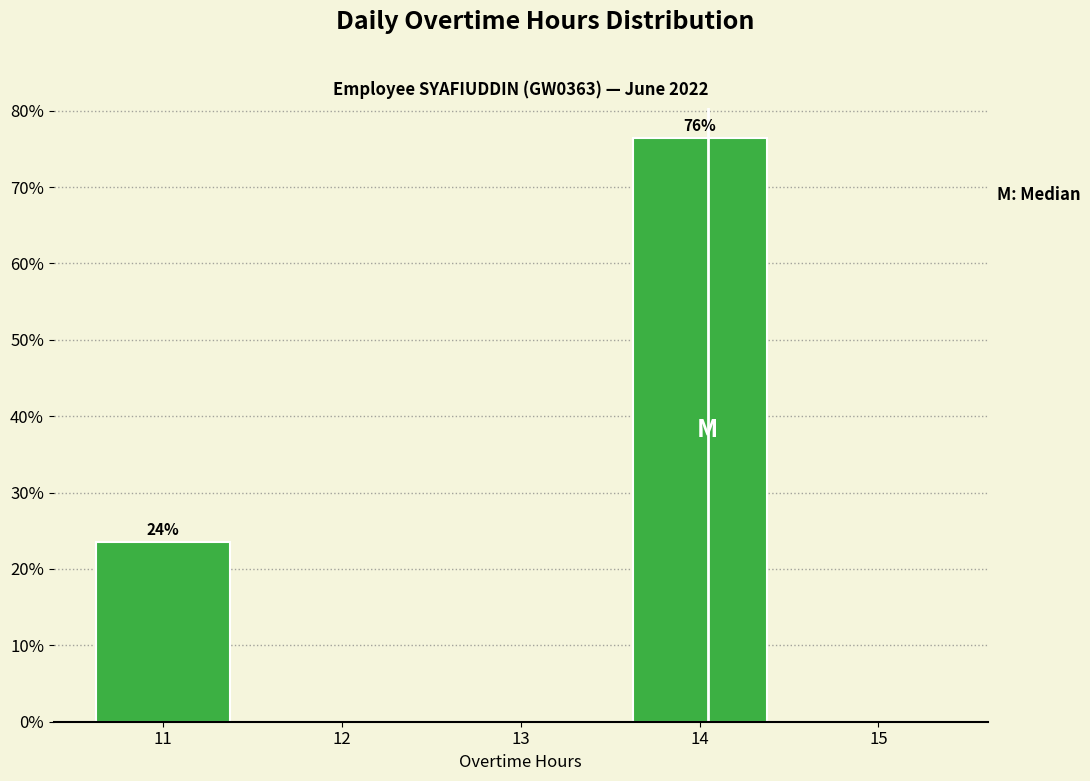

Over which range of the x-axis is the bar tallest?

13.5 to 14.5